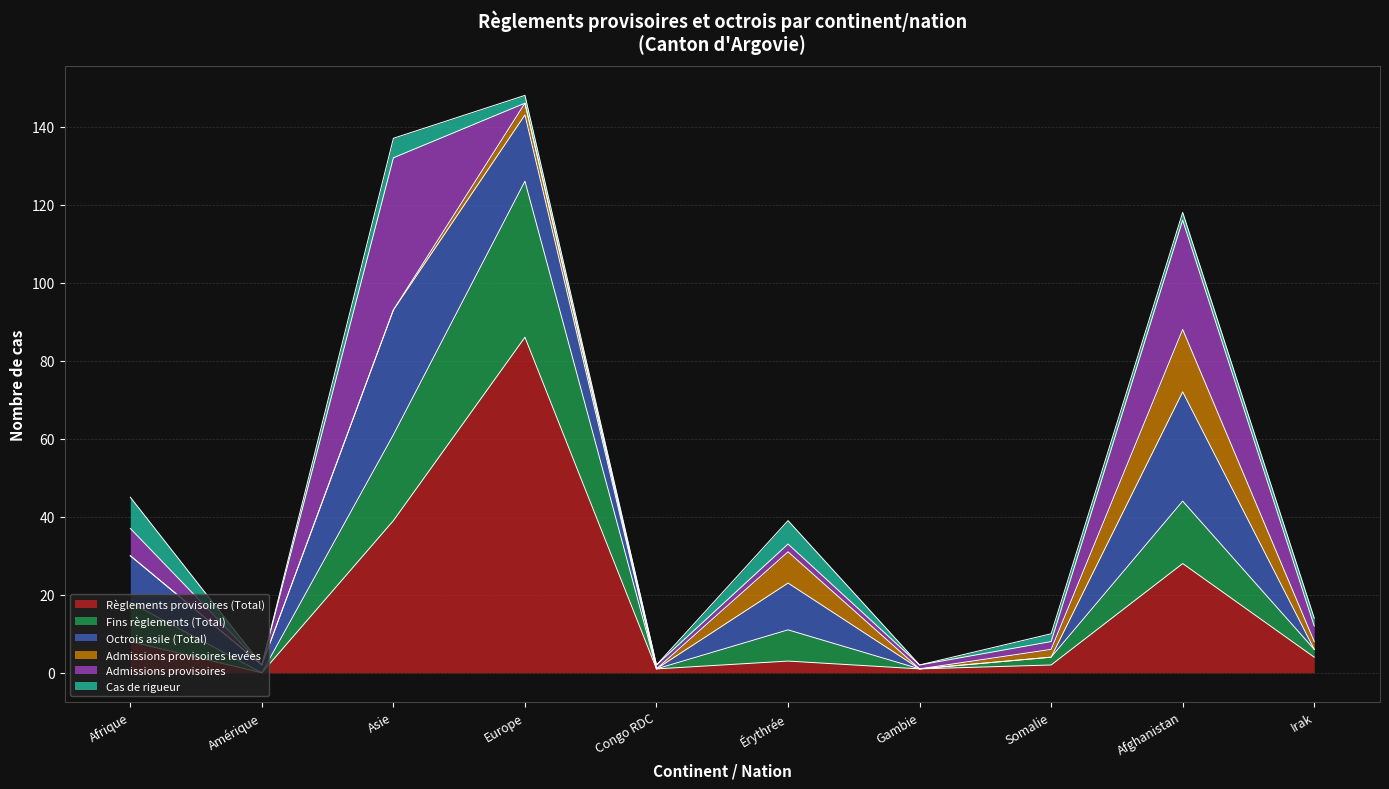

At which category does Cas de rigueur reach its first local peak?

Asie